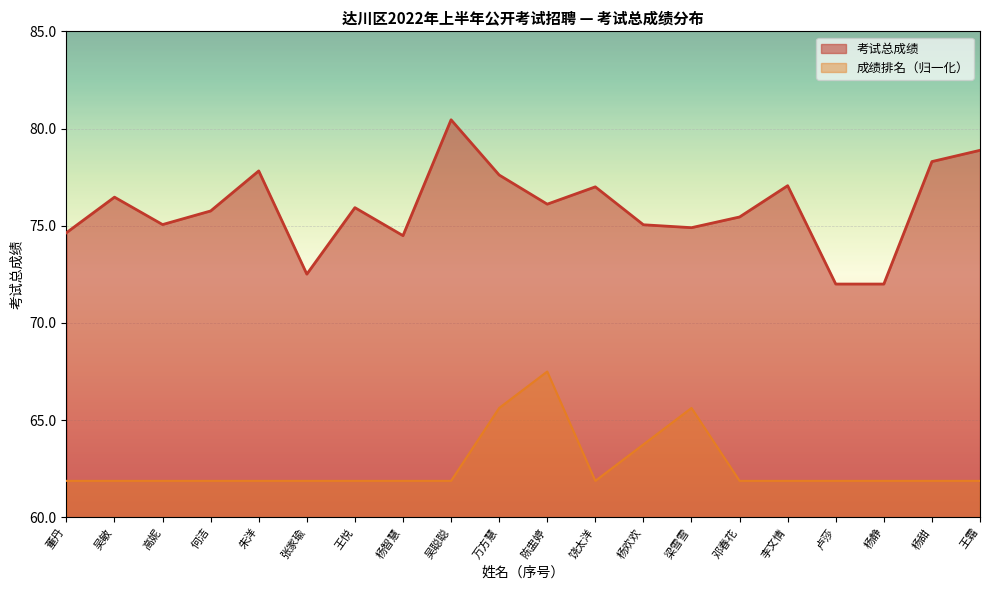

How many lines are shown in the chart?

2